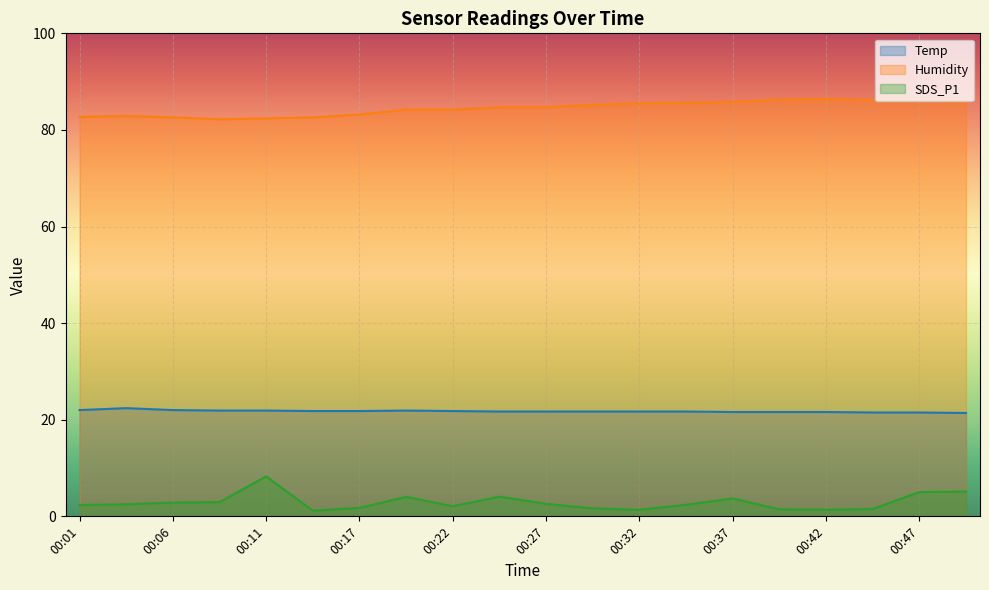

Which has a higher value, 00:06 or 00:27?

00:06